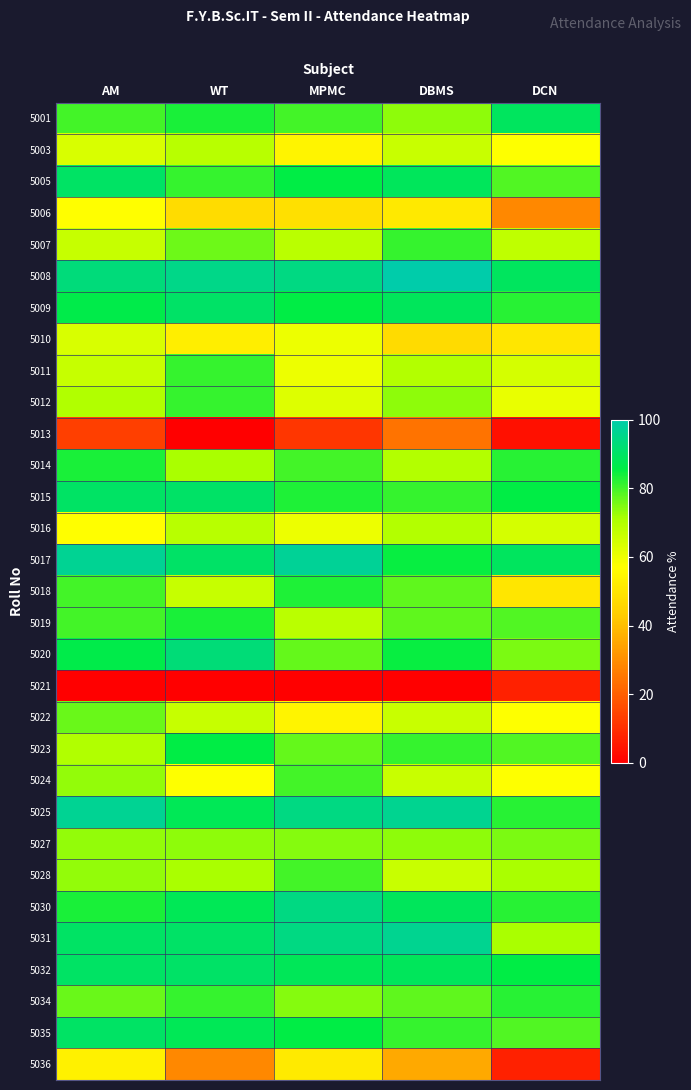

Reading left to right, list all the values displayed in this chart.

5001: AM=80.0	WT=83.3	MPMC=80.0	DBMS=73.6	DCN=89.3
5003: AM=63.3	WT=69.0	MPMC=54.3	DBMS=66.0	DCN=57.1
5005: AM=90.0	WT=81.0	MPMC=85.7	DBMS=88.7	DCN=78.6
5006: AM=56.7	WT=47.6	MPMC=48.6	DBMS=50.9	DCN=28.6
5007: AM=66.7	WT=76.2	MPMC=68.6	DBMS=81.1	DCN=67.9
5008: AM=93.3	WT=95.2	MPMC=94.3	DBMS=100.0	DCN=89.3
5009: AM=86.7	WT=90.5	MPMC=85.7	DBMS=88.7	DCN=82.1
5010: AM=63.3	WT=52.4	MPMC=60.0	DBMS=47.2	DCN=50.0
5011: AM=66.7	WT=81.0	MPMC=60.0	DBMS=69.8	DCN=64.3
5012: AM=70.0	WT=81.0	MPMC=62.9	DBMS=73.6	DCN=60.7
5013: AM=13.3	WT=0.0	MPMC=11.4	DBMS=24.5	DCN=3.6
5014: AM=83.3	WT=71.4	MPMC=80.0	DBMS=69.8	DCN=82.1
5015: AM=90.0	WT=90.5	MPMC=82.9	DBMS=81.1	DCN=85.7
5016: AM=56.7	WT=69.0	MPMC=60.0	DBMS=69.8	DCN=64.3
5017: AM=96.7	WT=90.5	MPMC=97.1	DBMS=84.9	DCN=89.3
5018: AM=80.0	WT=66.7	MPMC=82.9	DBMS=77.4	DCN=50.0
5019: AM=80.0	WT=83.3	MPMC=68.6	DBMS=77.4	DCN=78.6
5020: AM=86.7	WT=92.9	MPMC=77.1	DBMS=84.9	DCN=75.0
5021: AM=0.0	WT=0.0	MPMC=0.0	DBMS=0.0	DCN=7.1
5022: AM=76.7	WT=66.7	MPMC=54.3	DBMS=66.0	DCN=57.1
5023: AM=70.0	WT=85.7	MPMC=77.1	DBMS=81.1	DCN=78.6
5024: AM=73.3	WT=57.1	MPMC=80.0	DBMS=66.0	DCN=57.1
5025: AM=96.7	WT=88.1	MPMC=94.3	DBMS=96.2	DCN=82.1
5027: AM=73.3	WT=73.8	MPMC=74.3	DBMS=73.6	DCN=75.0
5028: AM=73.3	WT=71.4	MPMC=80.0	DBMS=66.0	DCN=71.4
5030: AM=83.3	WT=88.1	MPMC=94.3	DBMS=88.7	DCN=82.1
5031: AM=90.0	WT=90.5	MPMC=94.3	DBMS=96.2	DCN=71.4
5032: AM=90.0	WT=90.5	MPMC=88.6	DBMS=88.7	DCN=85.7
5034: AM=76.7	WT=81.0	MPMC=74.3	DBMS=77.4	DCN=82.1
5035: AM=90.0	WT=88.1	MPMC=85.7	DBMS=81.1	DCN=78.6
5036: AM=53.3	WT=28.6	MPMC=51.4	DBMS=35.8	DCN=7.1